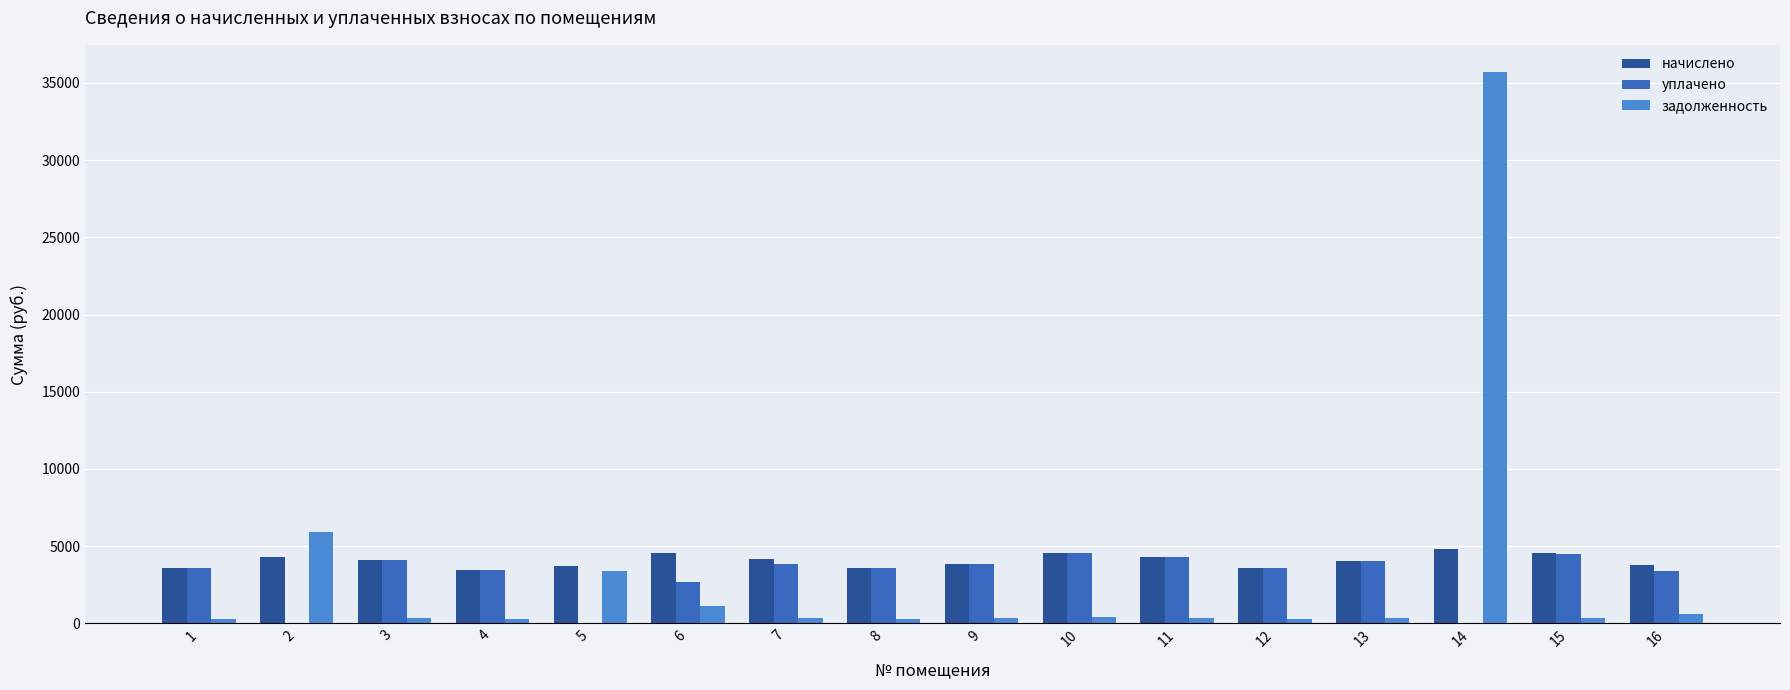

What is the spread (max minus min) of values at 7?

3852.0